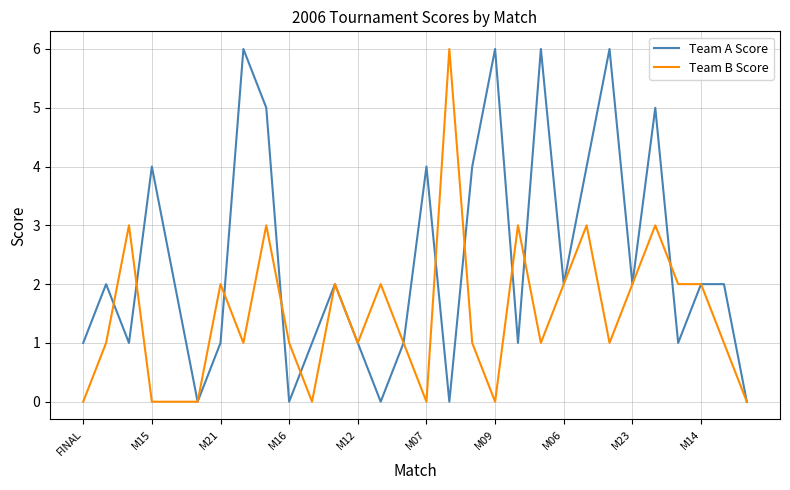

What is the maximum value for Team A Score?

6